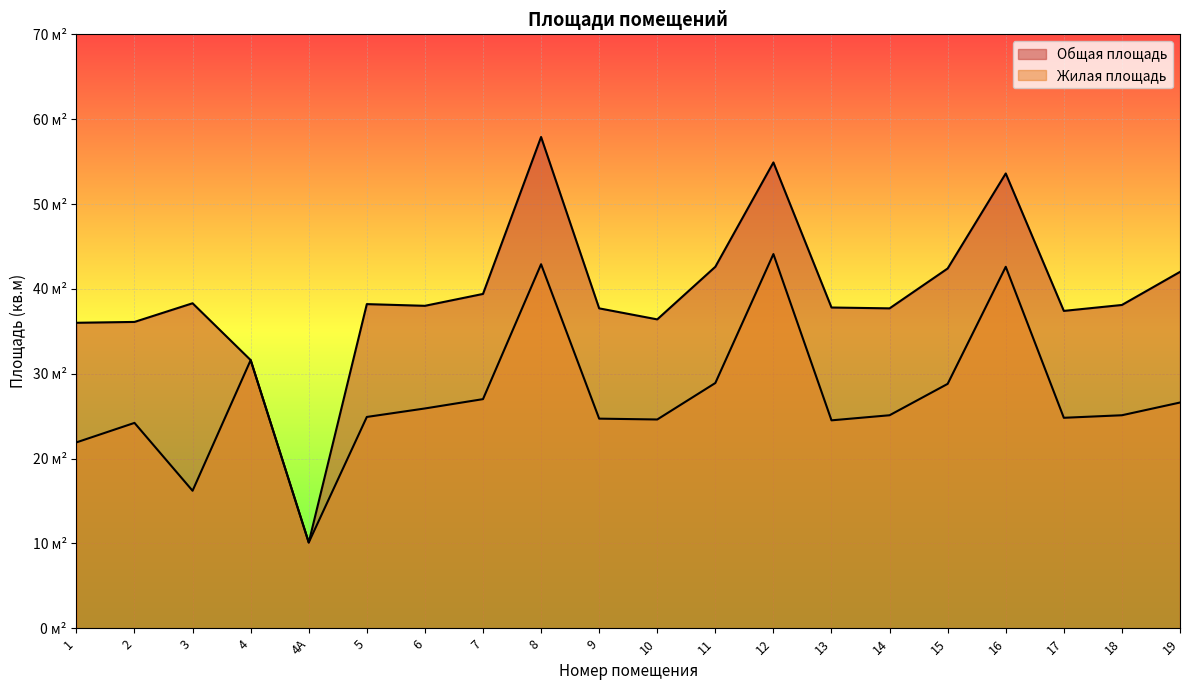

True or false: Общая площадь and Жилая площадь intersect in this chart.

False